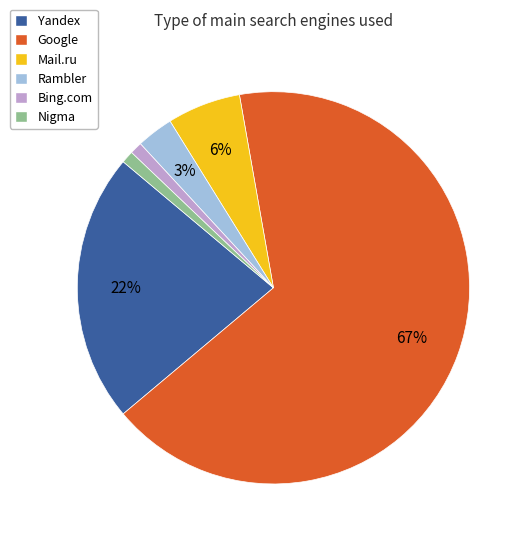

True or false: Rambler accounts for 13% of the total.

False